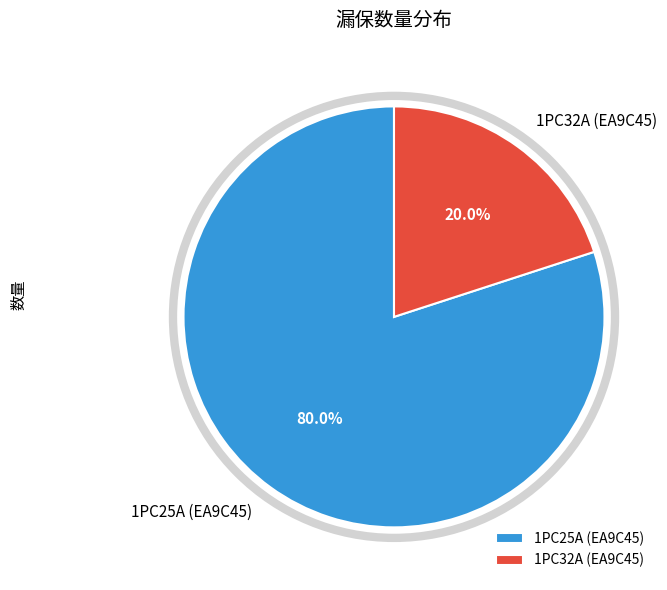

Which has a higher value, 1PC25A (EA9C45) or 1PC32A (EA9C45)?

1PC25A (EA9C45)